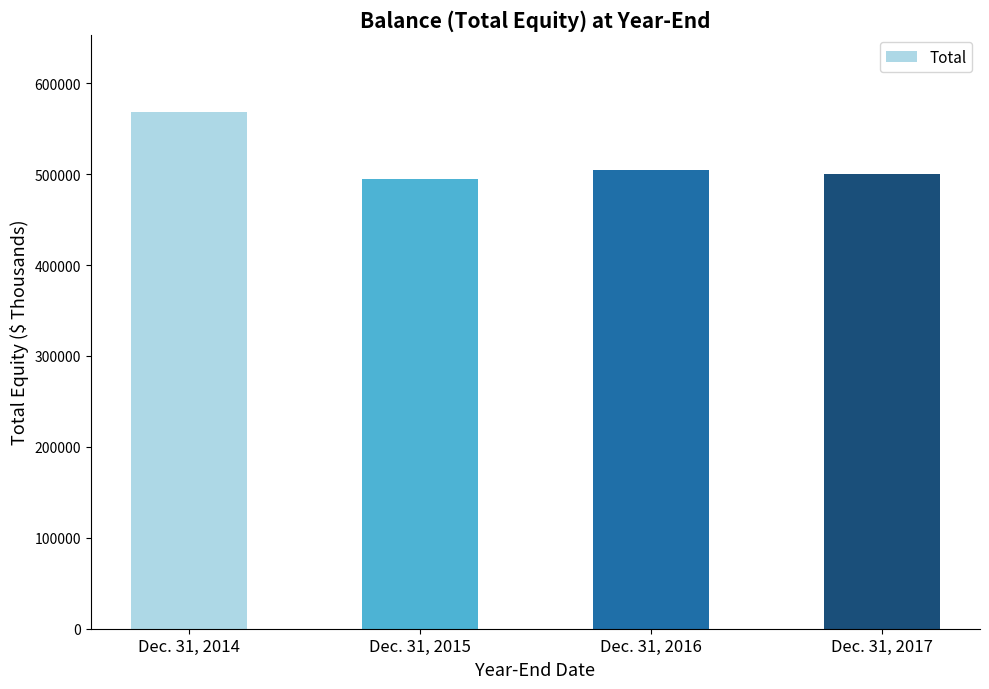

Reading left to right, list all the values displayed in this chart.

568041	494639	504675	500035